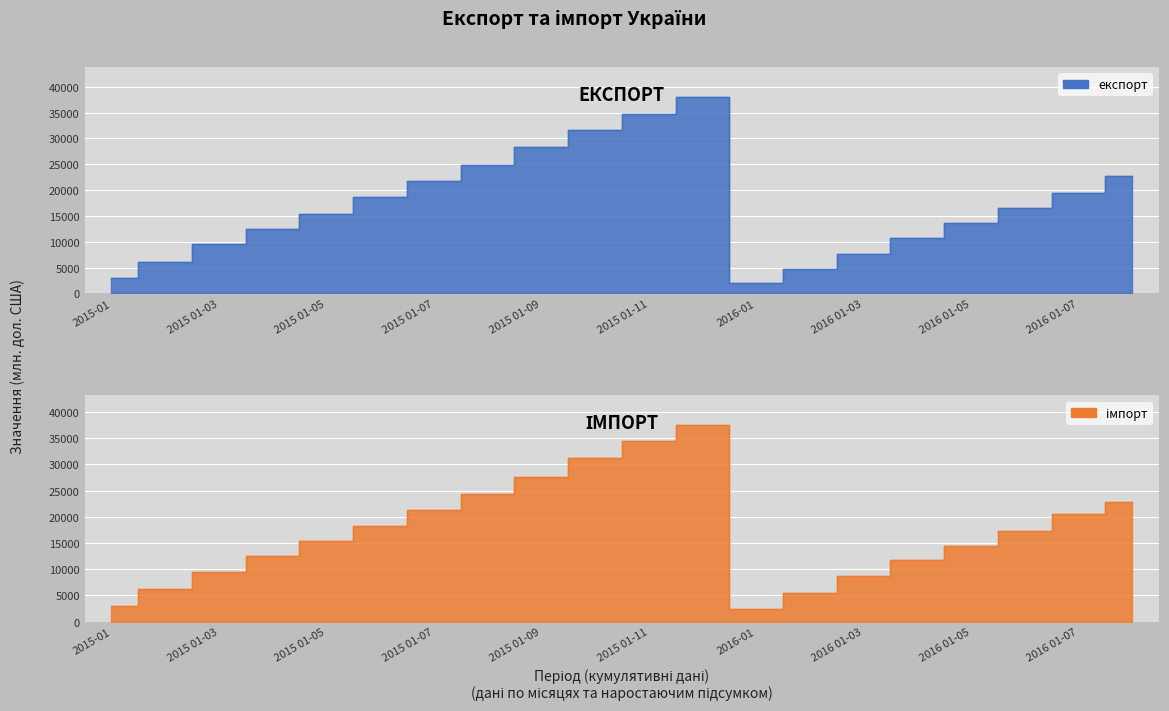

Which series has the largest range (max minus min)?

експорт